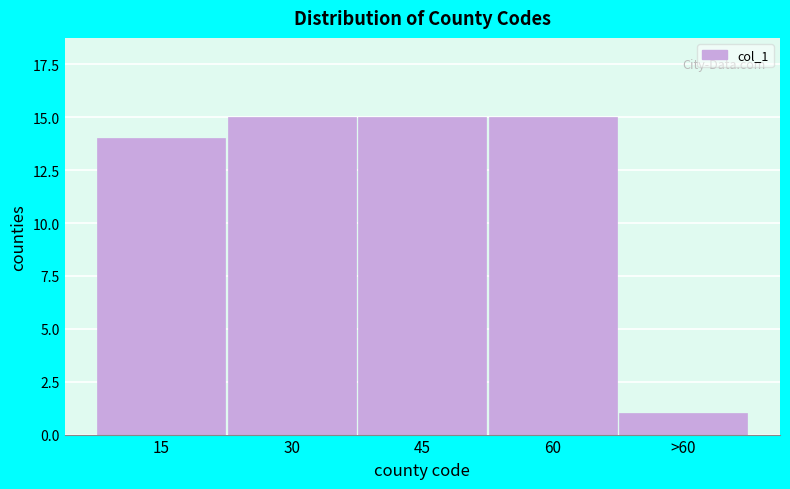

Reading left to right, transcribe all the data shown in this chart.

15=14	30=15	45=15	60=15	>60=1